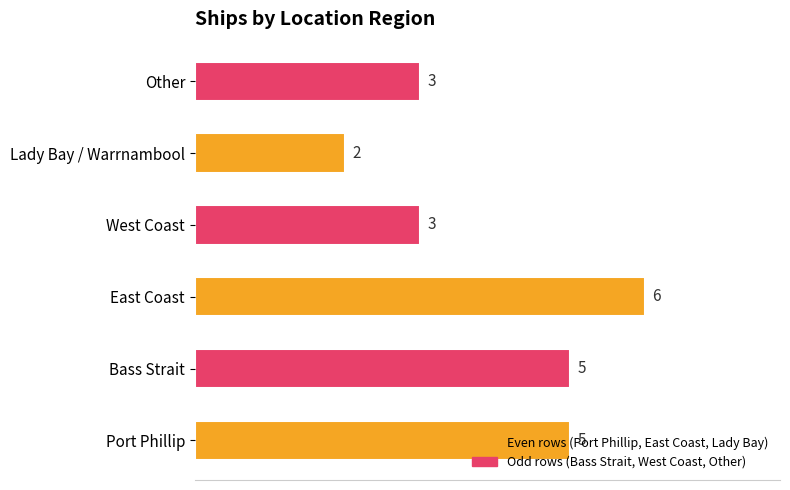

The chart shows a value of 2 at East Coast. True or false?

False